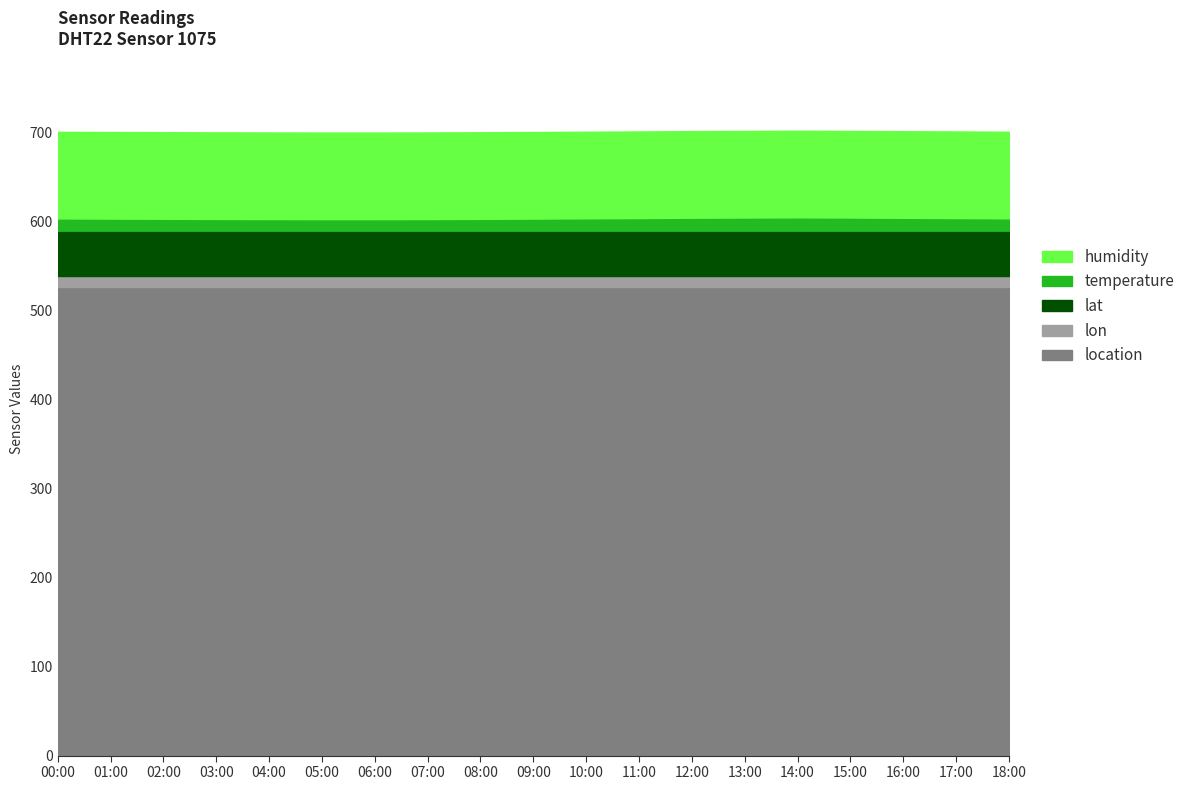

What is the minimum value shown in the chart?

12.4